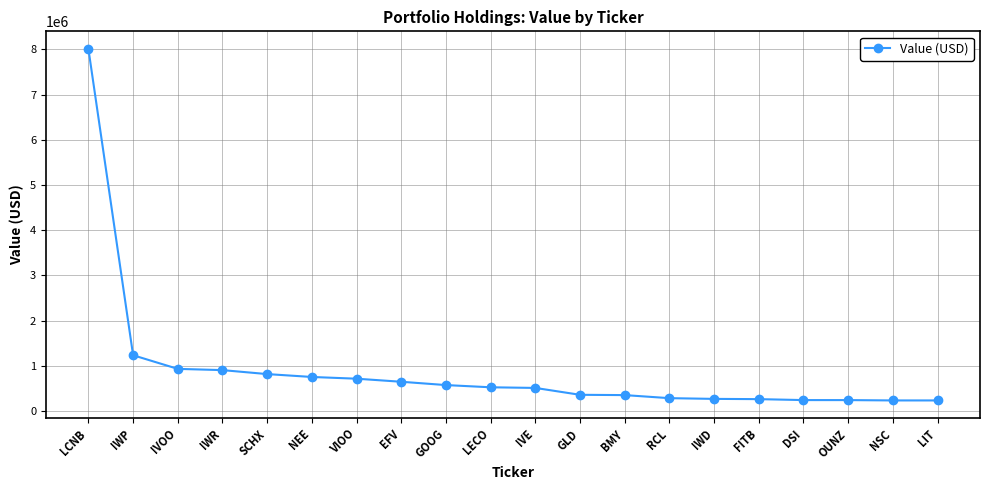

True or false: the data shows 1236057 at IWP.

True